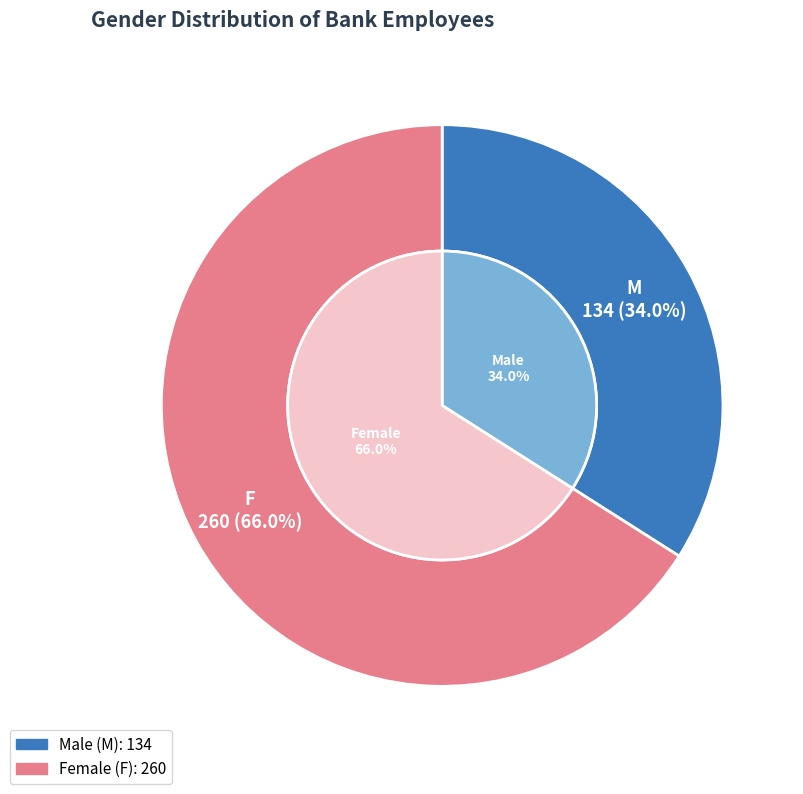

Is the sum of F and M greater than half?

Yes